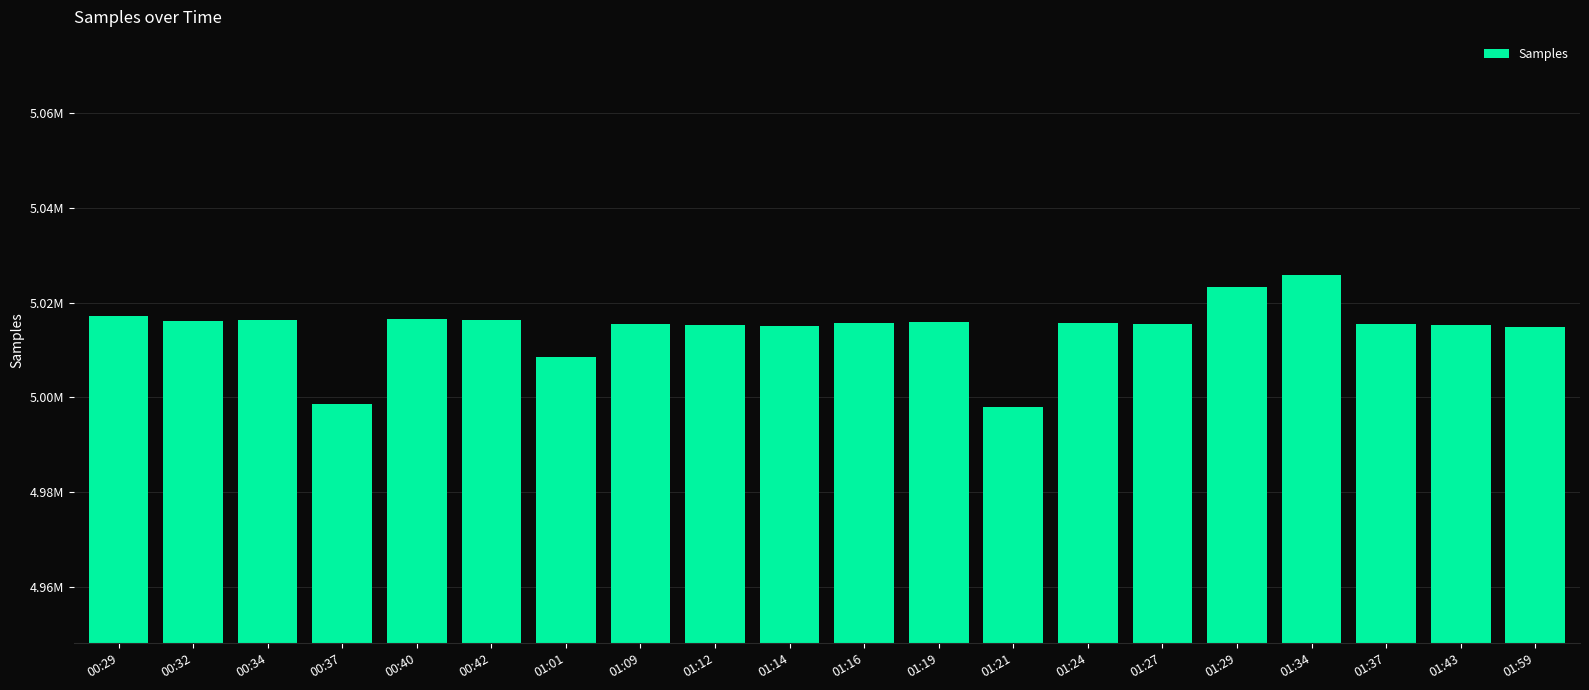

Does the chart contain any negative values?

No